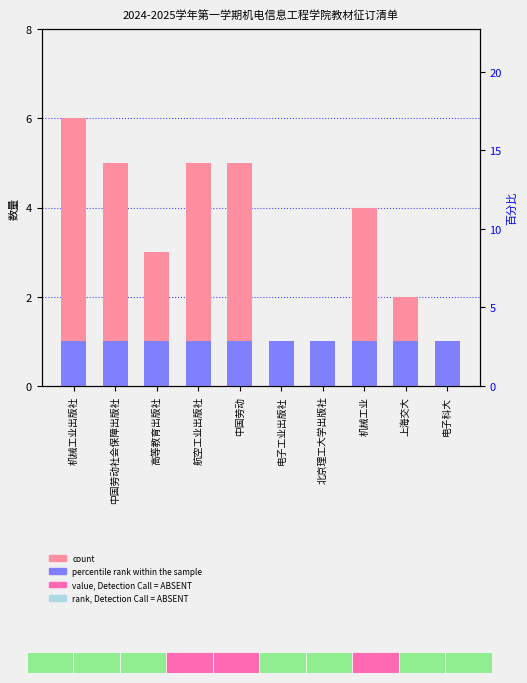

Reading right to left, what are all the values shown in this chart?

count: 1	2	4	1	1	5	5	3	5	6
percentile rank within the sample: 1	1	1	1	1	1	1	1	1	1